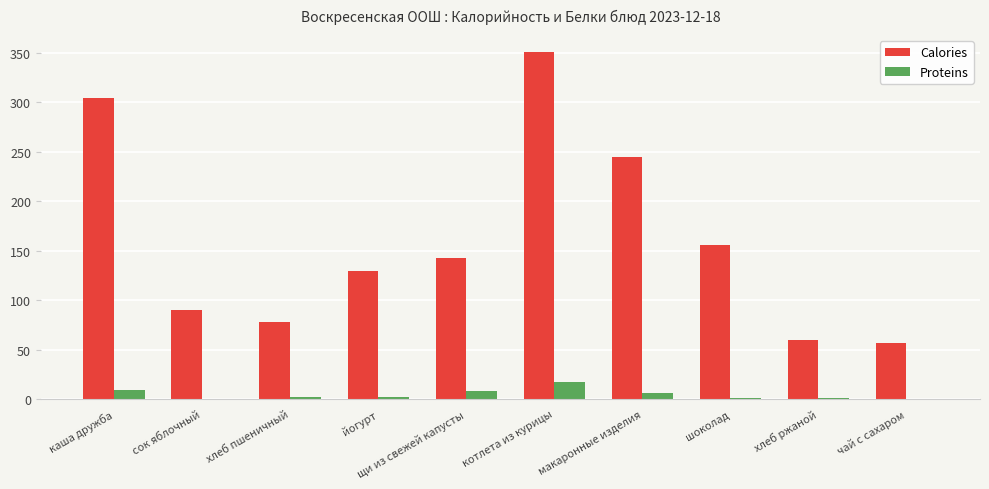

True or false: Calories has a value of 152.6 at котлета из курицы.

False